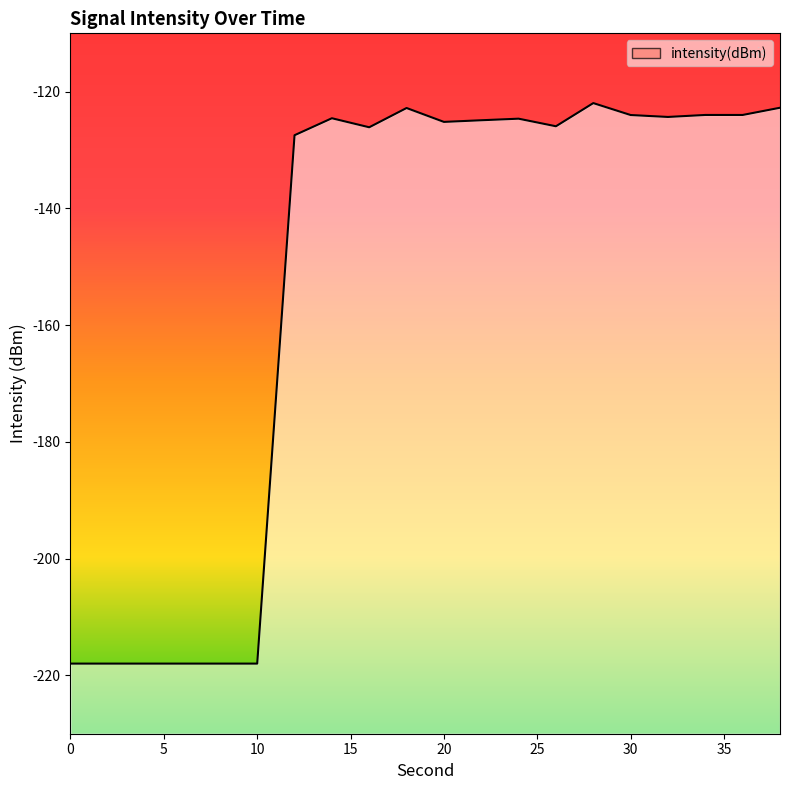

How many points are higher than both their immediate neighbors (excluding endpoints)?

5